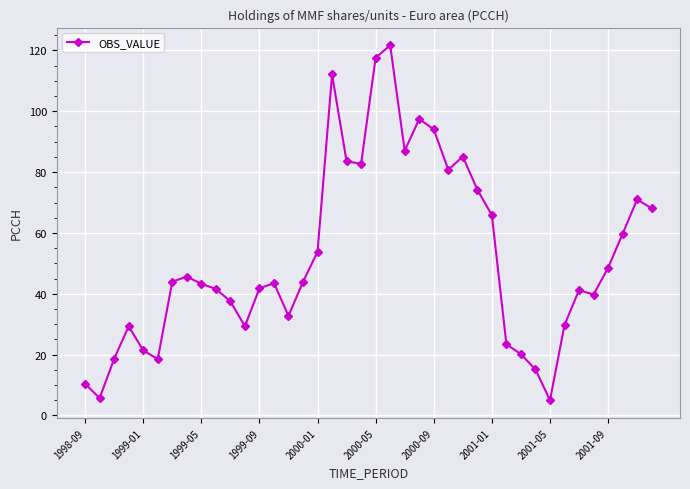

What is the minimum value shown in the chart?

5.0